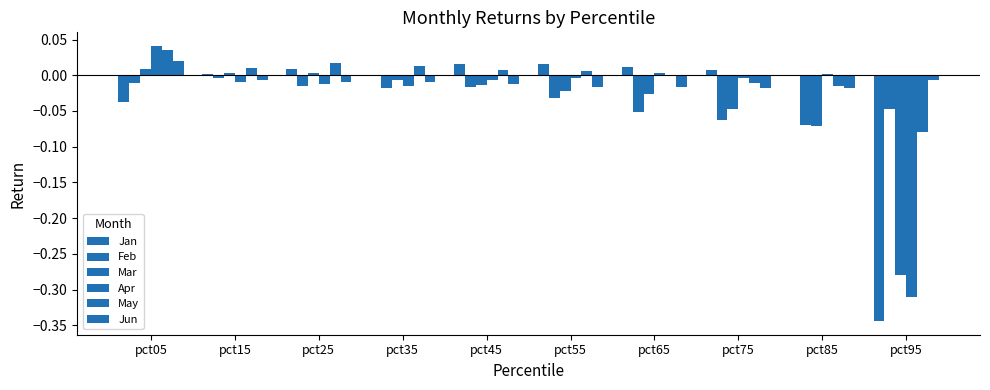

Reading right to left, transcribe all the data shown in this chart.

Jan: -0.3	0.0	0.0	0.0	0.0	0.0	0.0	0.0	0.0	-0.0
Feb: -0.0	-0.1	-0.1	-0.1	-0.0	-0.0	-0.0	-0.0	-0.0	-0.0
Mar: -0.3	-0.1	-0.0	-0.0	-0.0	-0.0	-0.0	0.0	0.0	0.0
Apr: -0.3	0.0	-0.0	0.0	-0.0	-0.0	-0.0	-0.0	-0.0	0.0
May: -0.1	-0.0	-0.0	-0.0	0.0	0.0	0.0	0.0	0.0	0.0
Jun: -0.0	-0.0	-0.0	-0.0	-0.0	-0.0	-0.0	-0.0	-0.0	0.0